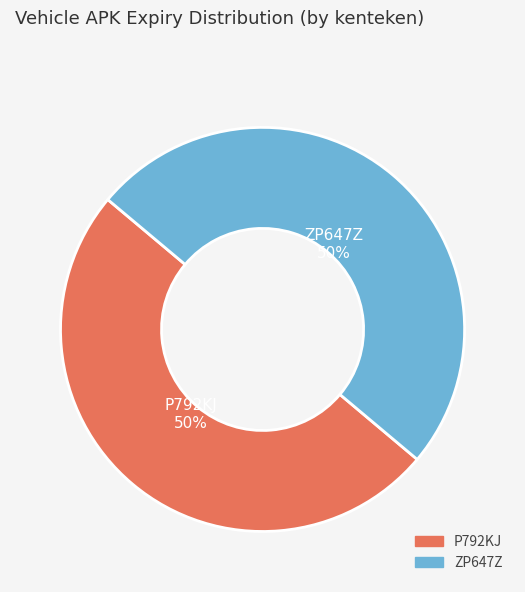

To the nearest percent, what is the average slice percentage?

50%